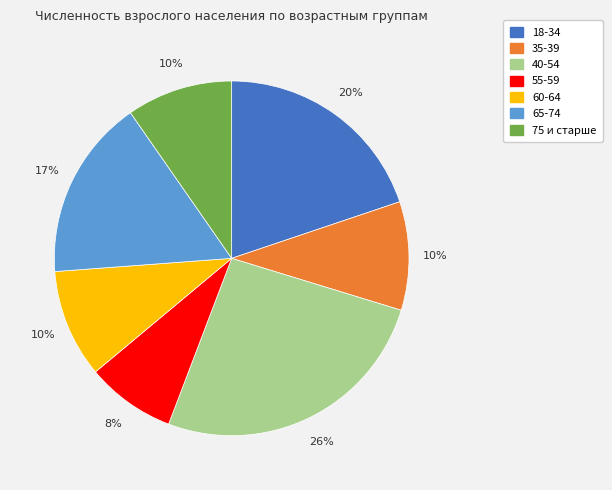

What is the smallest slice in the pie chart?

55-59